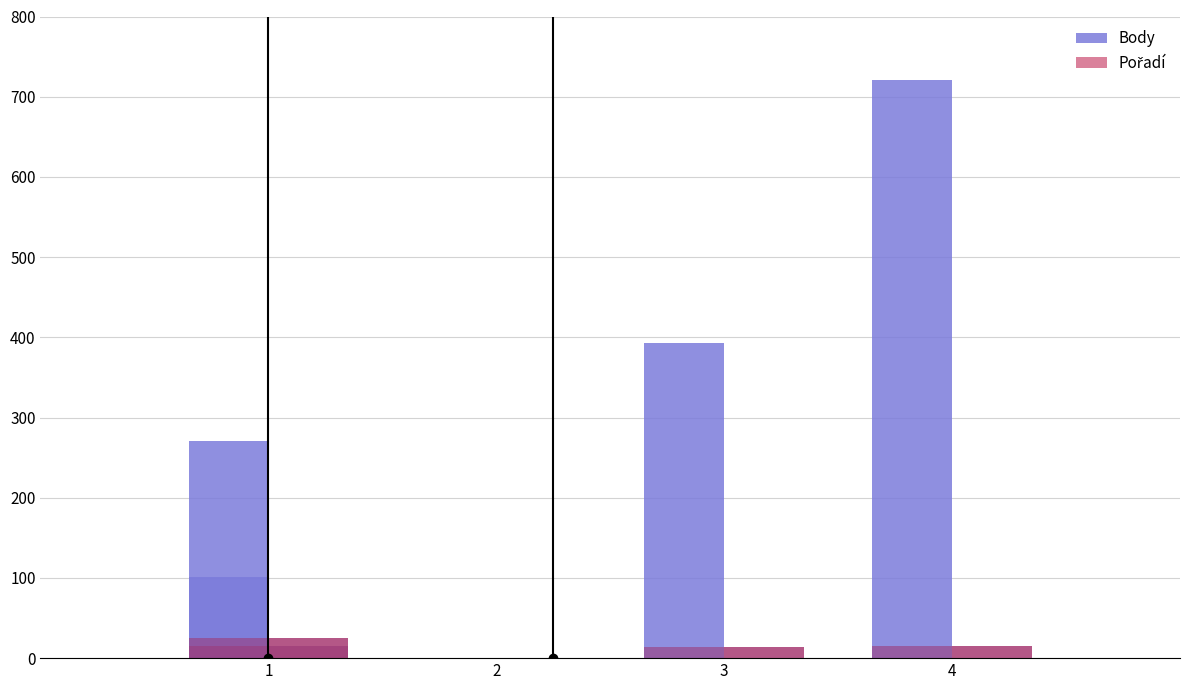

What are all the series names shown in the legend?

Body, Pořadí